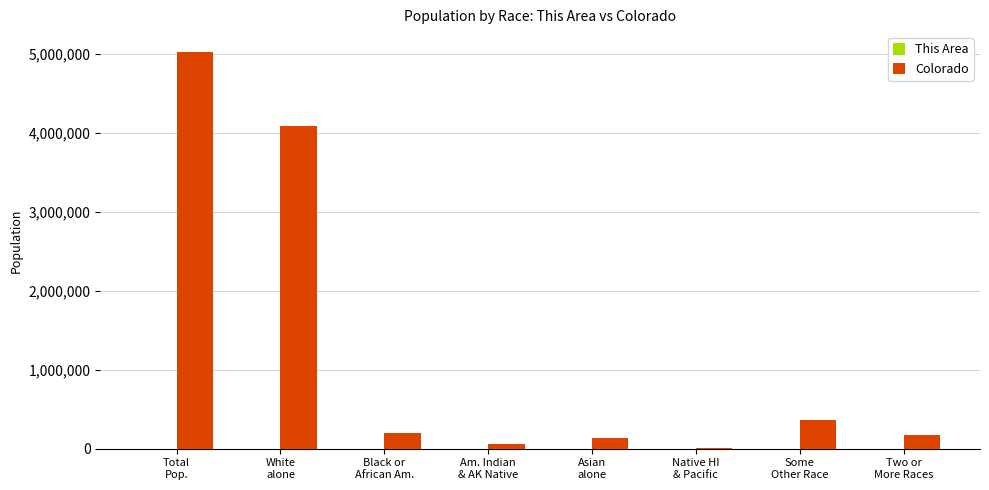

What is the maximum value shown in the chart?

5029196